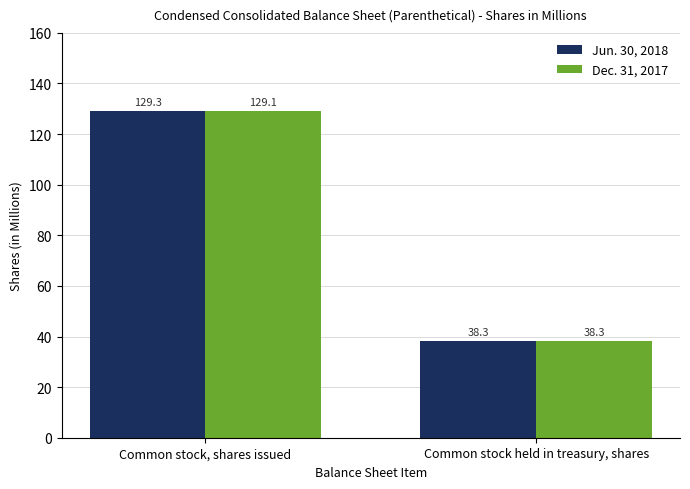

At how many categories does at least one series exceed 117?

1